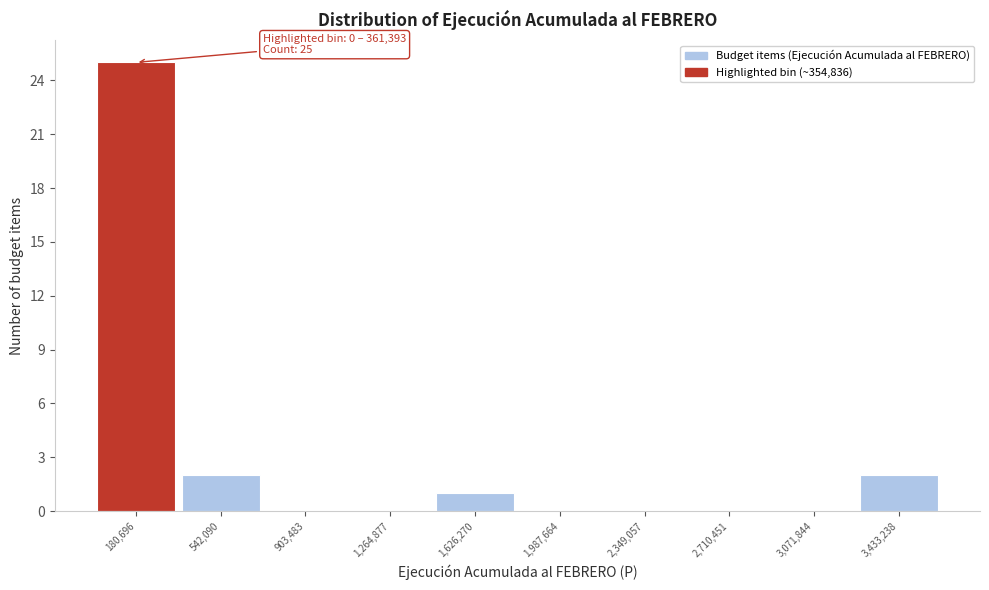

Which range on the x-axis has the tallest bar?

0 to 350000